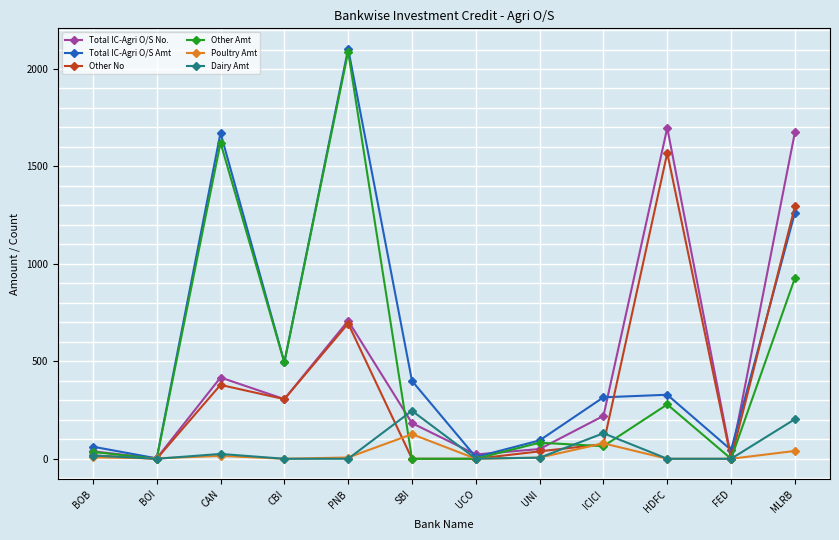

What is the greatest value displayed?

2103.5